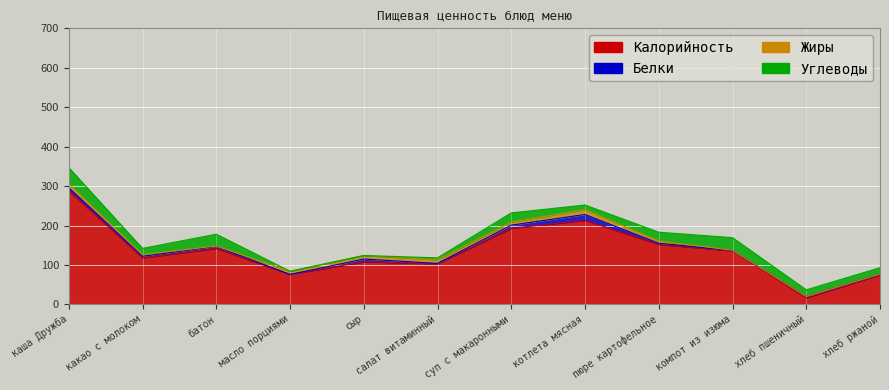

Rank the series by their maximum value, from highest to lowest.

Калорийность, Углеводы, Белки, Жиры